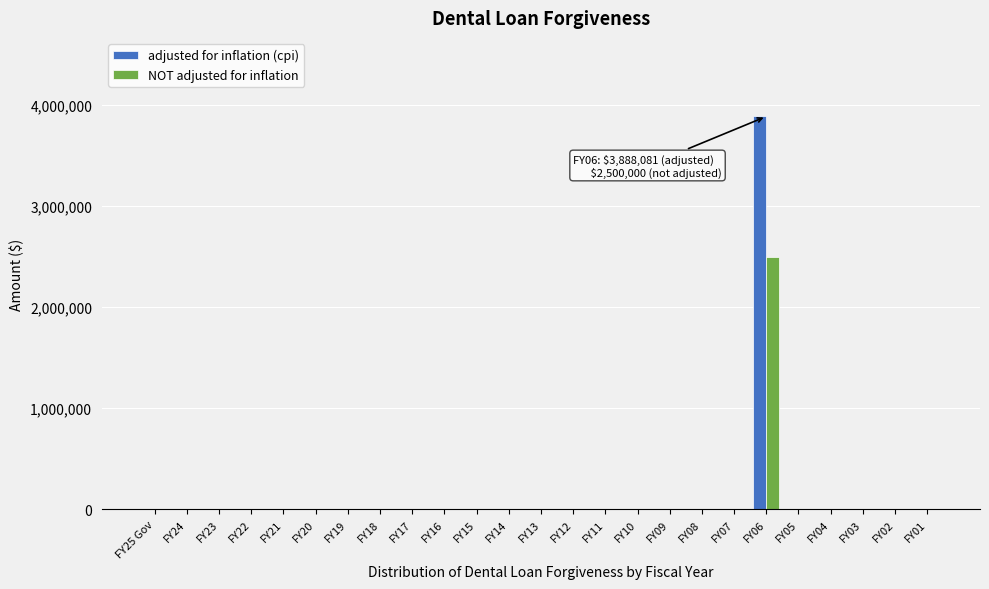

What is the maximum value for adjusted for inflation (cpi)?

3888081